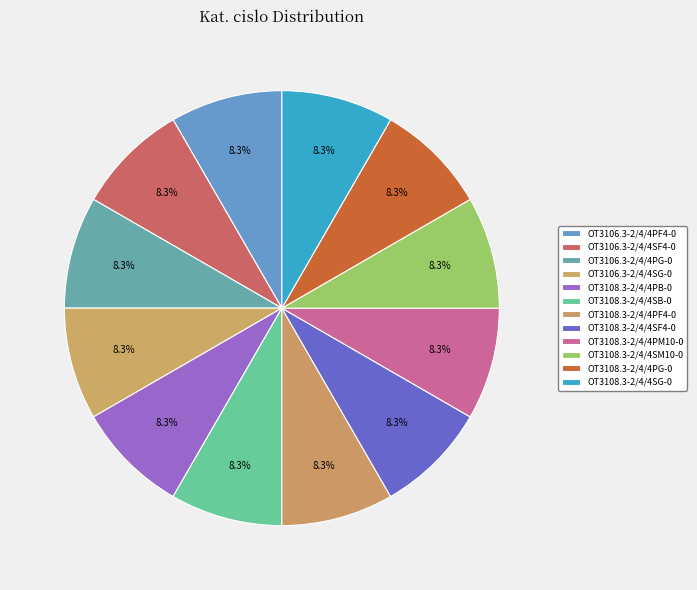

Count the number of slices in the pie.

12